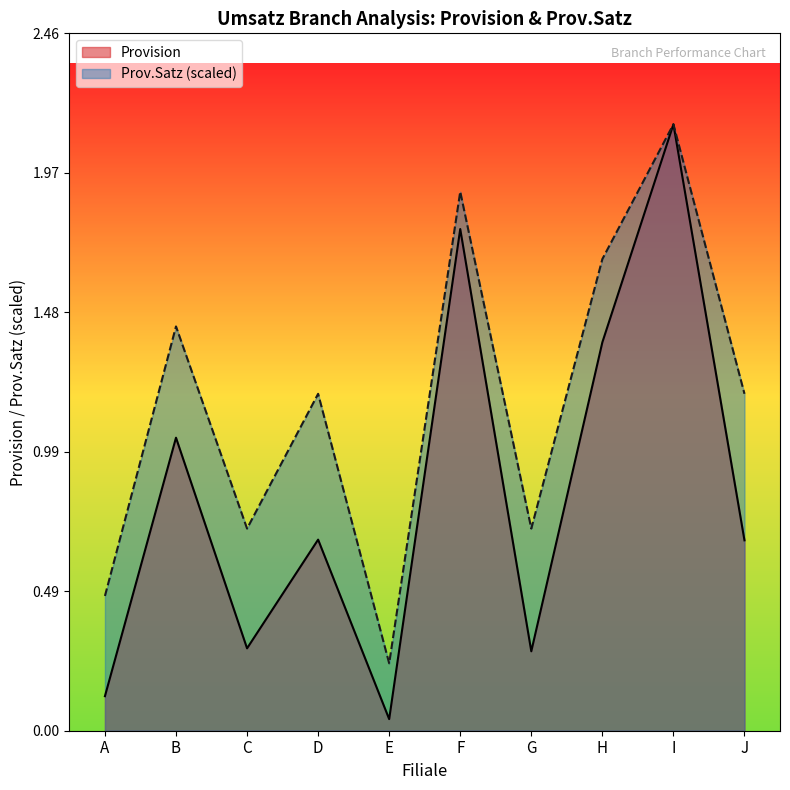

What is the difference between the maximum and minimum values in the Prov.Satz series?

1.9